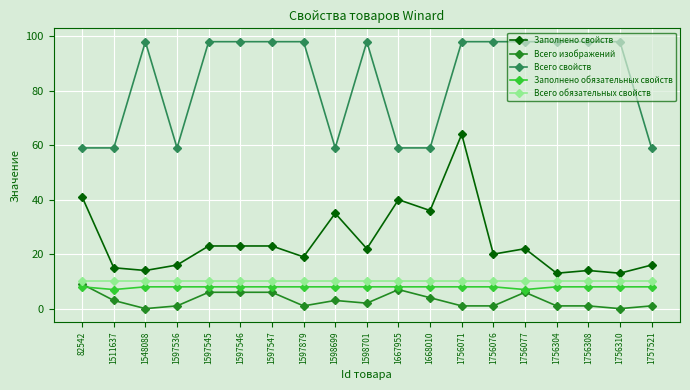

Where is the first local minimum for Заполнено свойств?

1548088